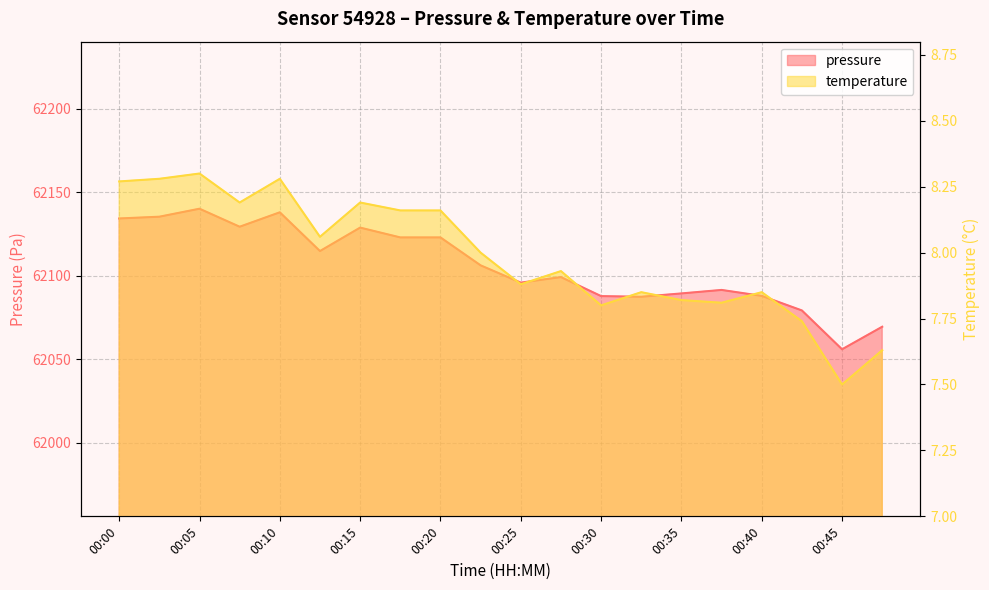

Is the value of pressure at 00:38 greater than the value of temperature at 00:28?

Yes